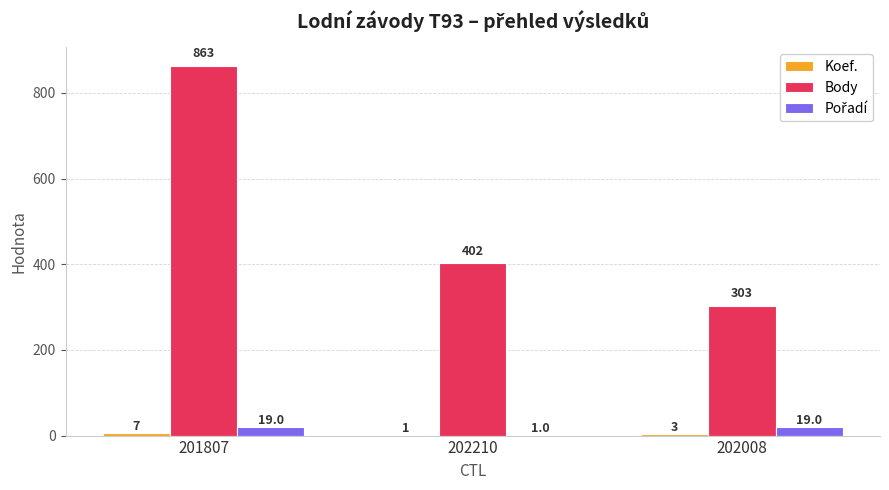

What is the total value across all series at 201807?

889